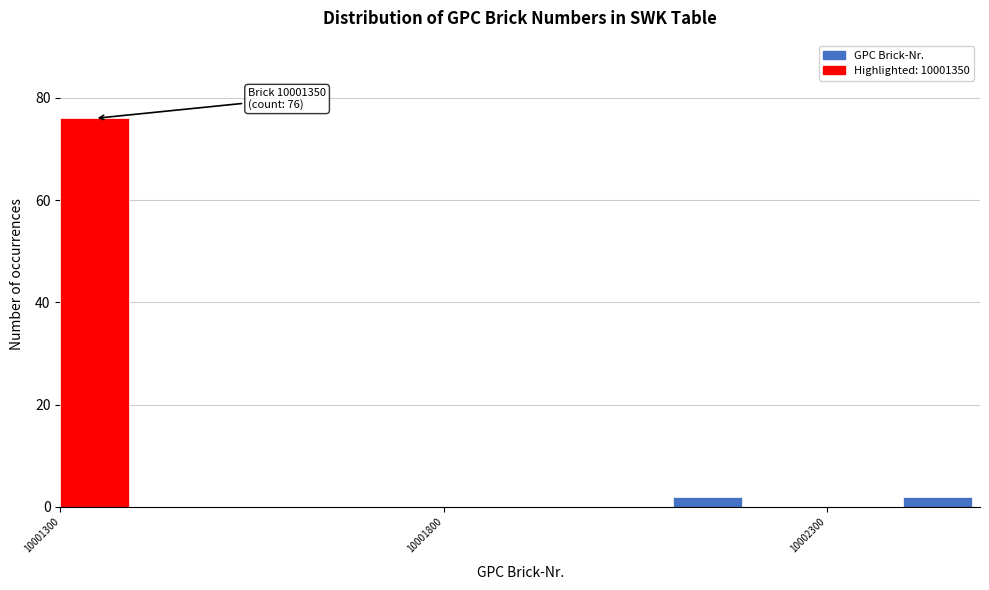

Around what value on the x-axis is the tallest bar? Give the approximate position of its centre, as read against the axis.

10001350